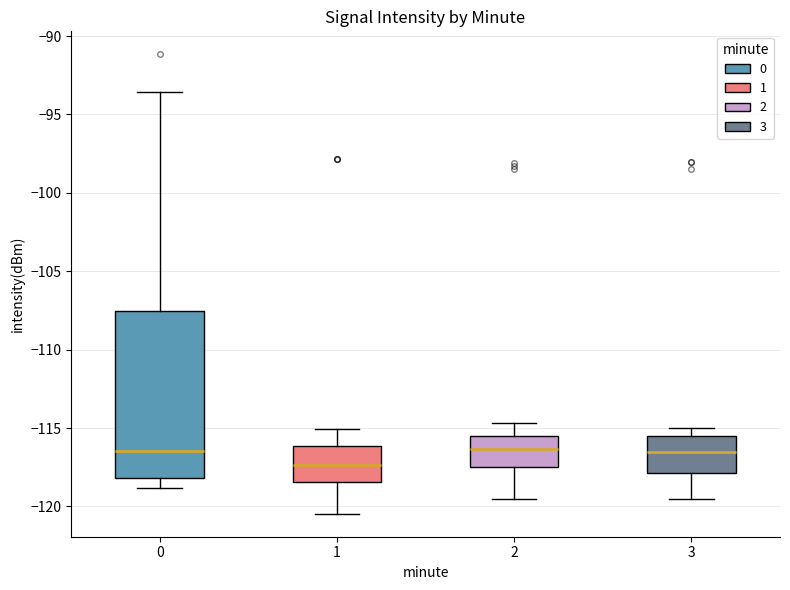

Reading left to right, transcribe this box plot: for each box, give where its median line is, the range the box spans, and where its two whiskers end, as read against the y-axis. The values are not printed on the chart, so give them approximately, as read against the axis.

0: median -116.5, box -118.0 to -107.5, whiskers -119.0 to -93.5
1: median -117.5, box -118.5 to -116.0, whiskers -120.5 to -115.0
2: median -116.5, box -117.5 to -115.5, whiskers -119.5 to -114.5
3: median -116.5, box -118.0 to -115.5, whiskers -119.5 to -115.0